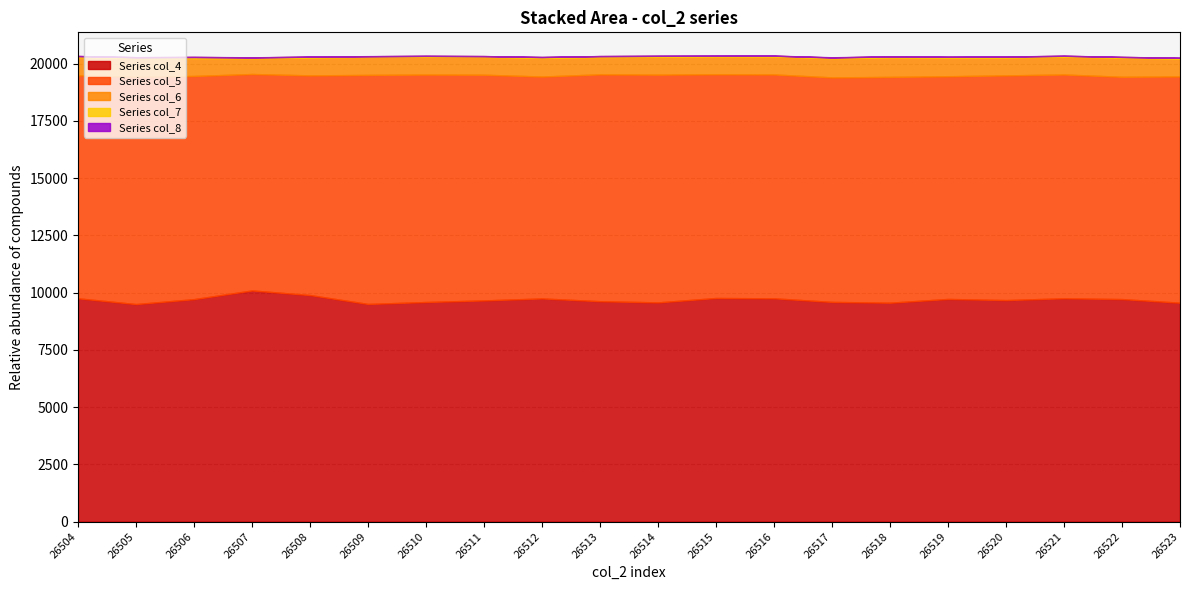

What is the value of the col_6 point at the 7th from the left?

780